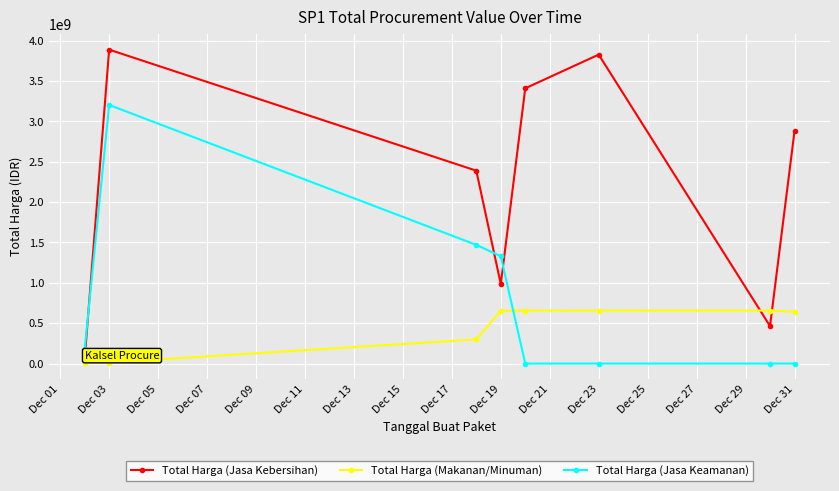

What is the difference between the maximum and minimum values in the Total Harga (Jasa Kebersihan) series?

3831129600